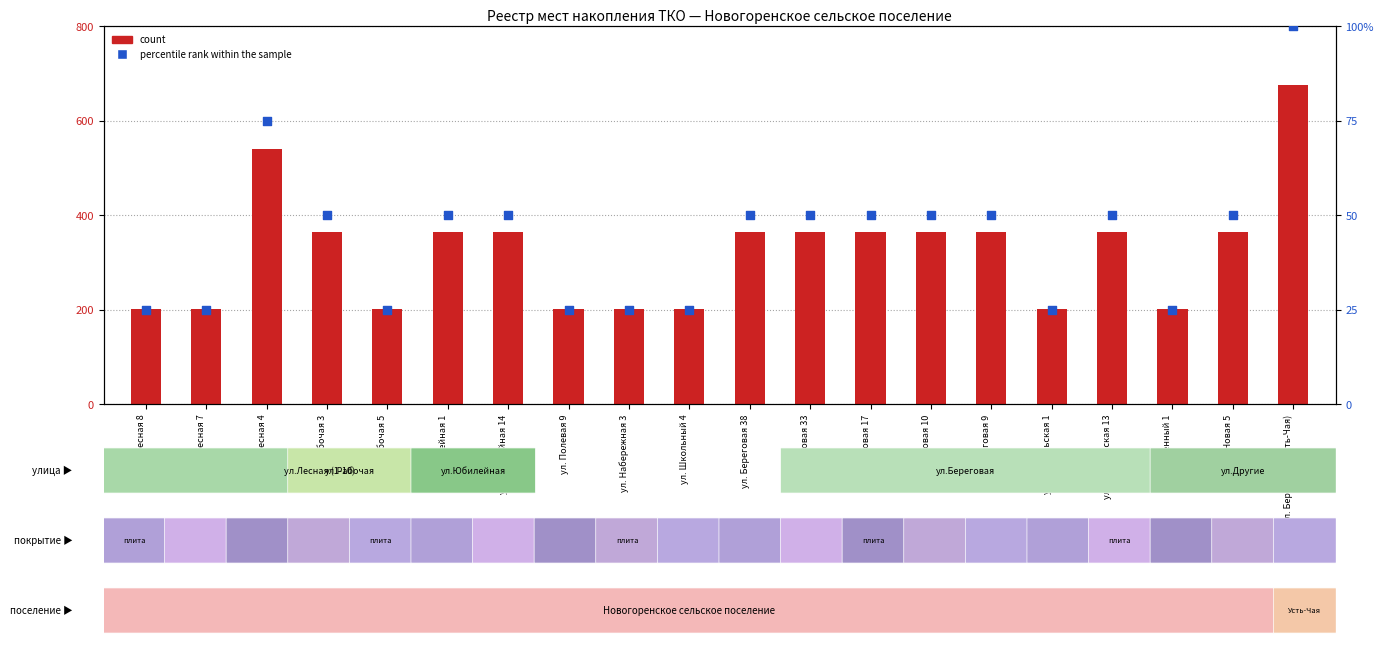

At how many categories does at least one series exceed 275?

12